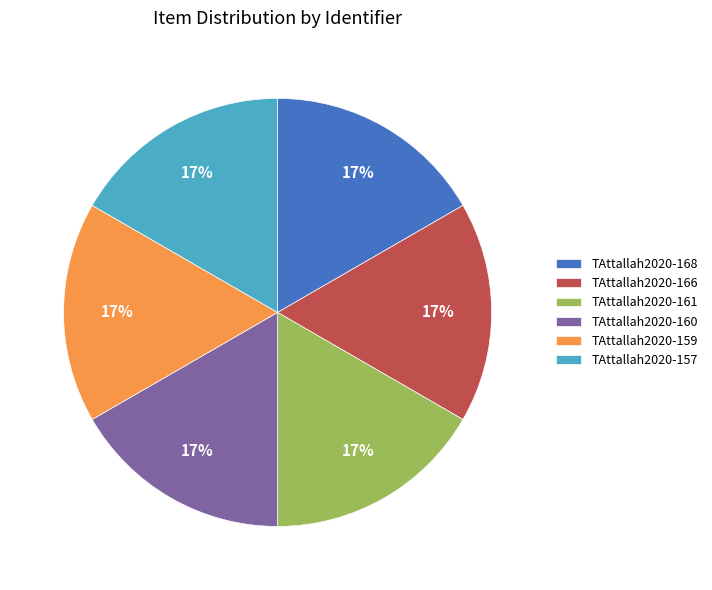

How many slices are in this pie chart?

6